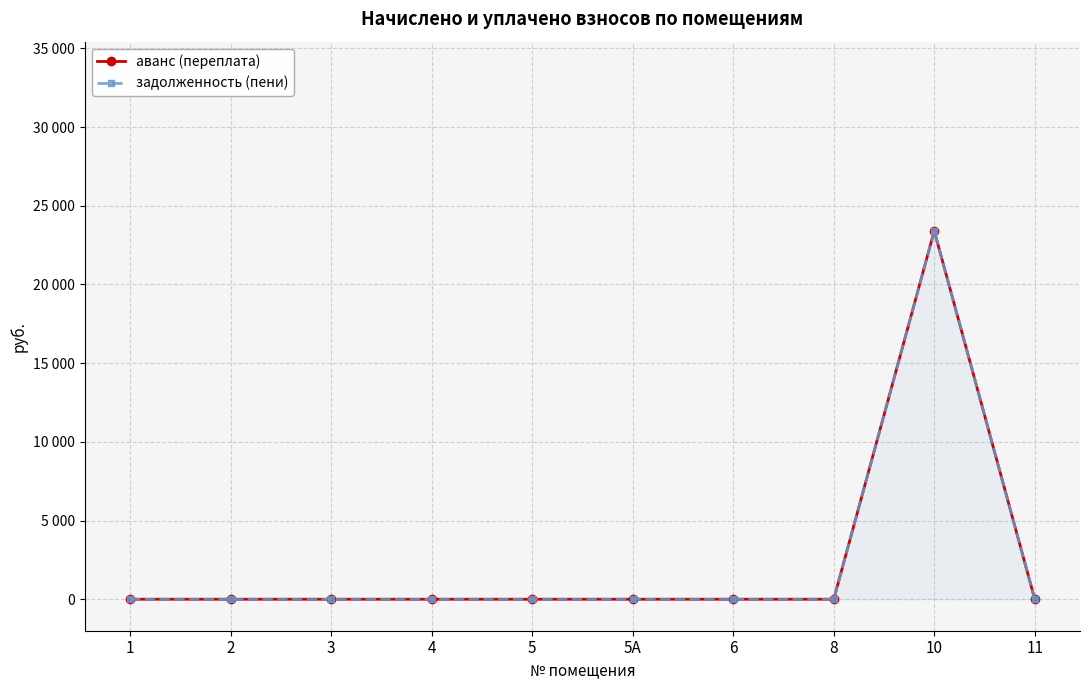

At how many categories does at least one series exceed 3598?

1